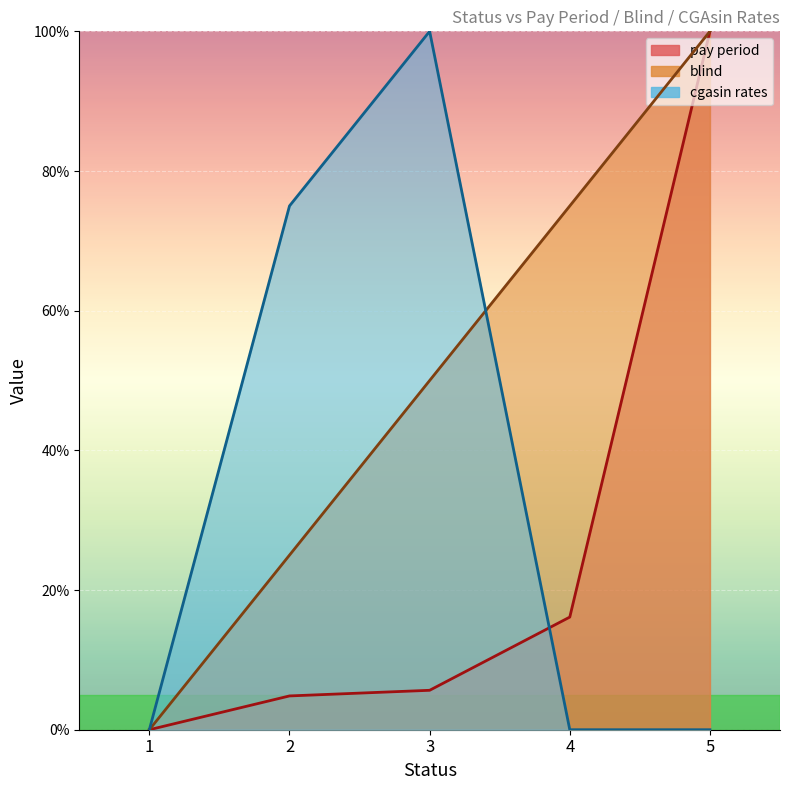

Rank the series by their average value, from lowest to highest.

pay period, cgasin rates, blind